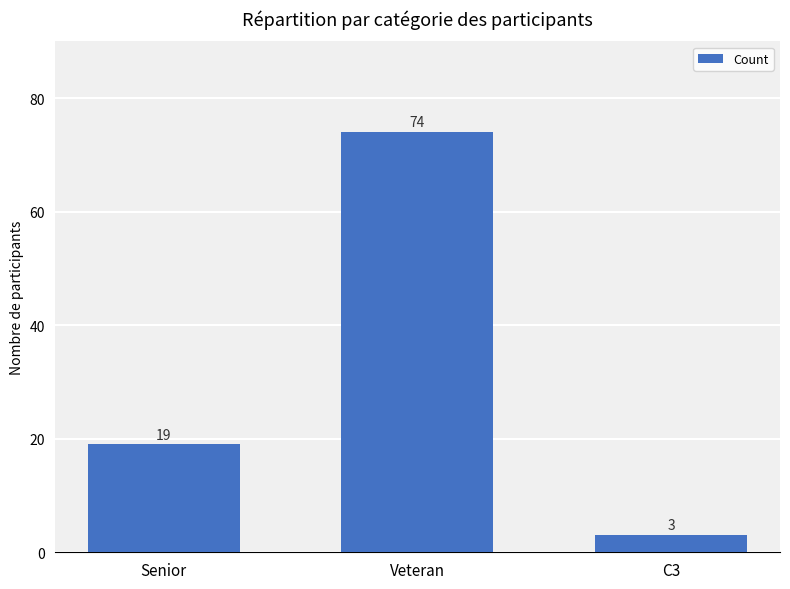

What is the difference between the values at C3 and Senior?

16